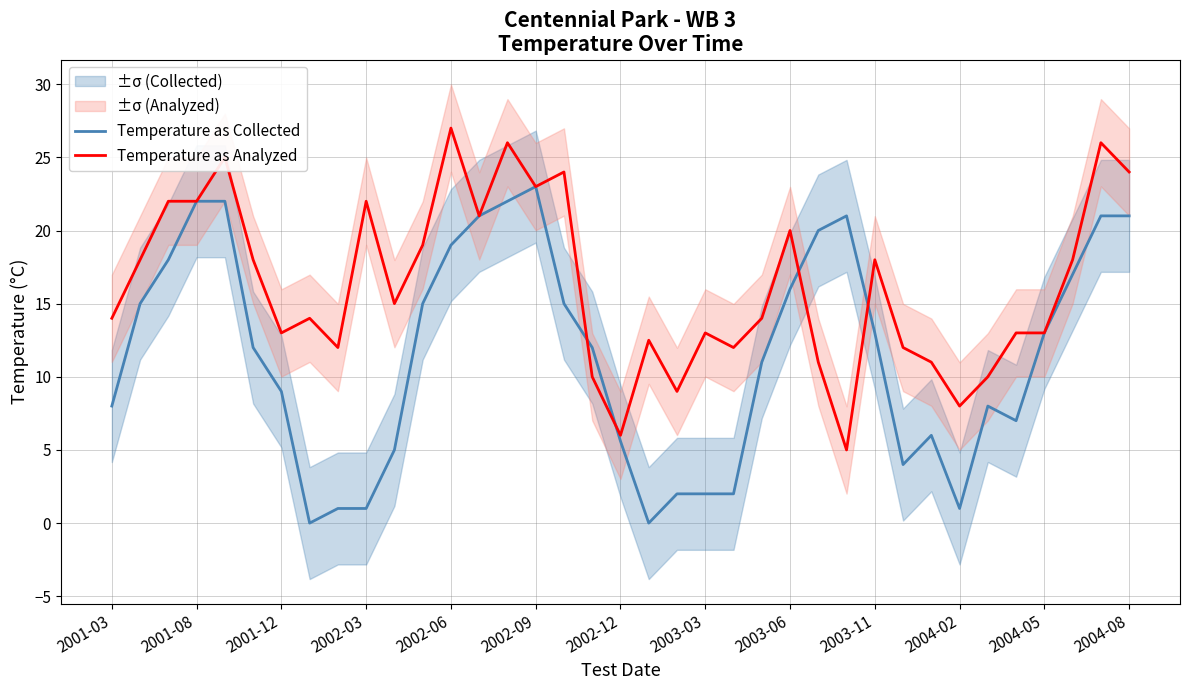

True or false: Temperature as Collected has a value of 13.7 at 2001-03.

False